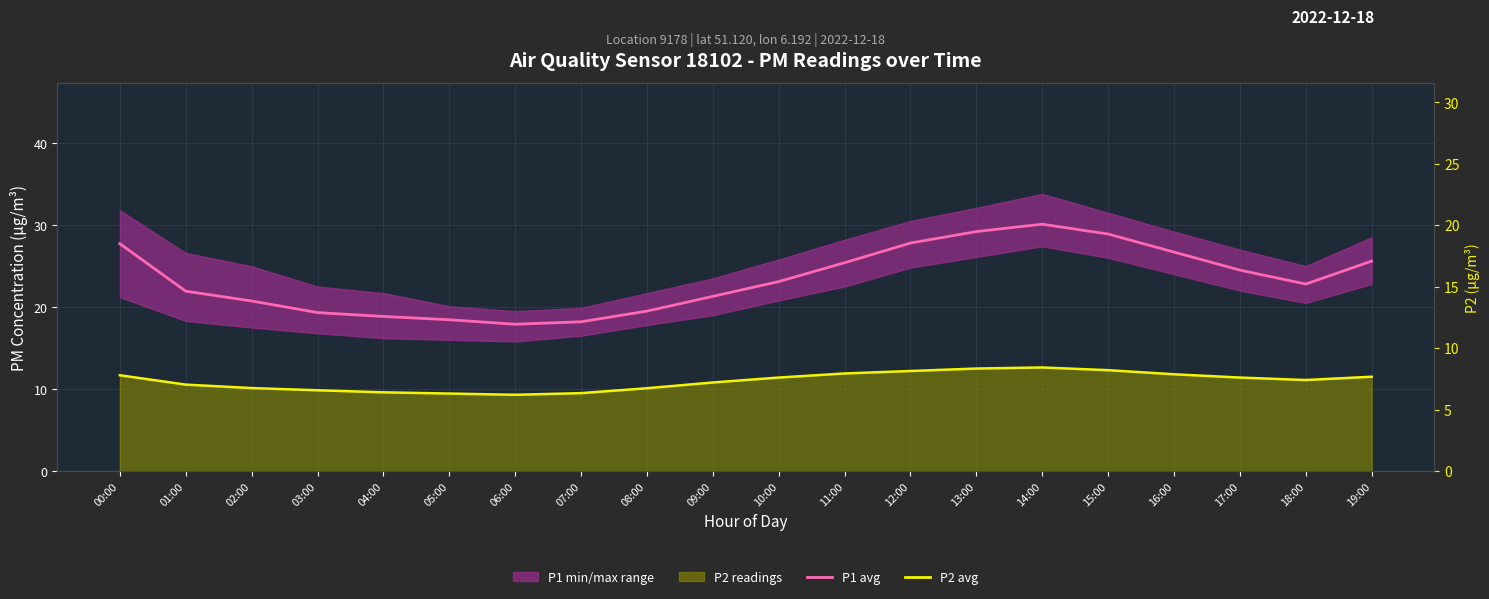

What is the sum of all P1 hourly avg values?

468.0